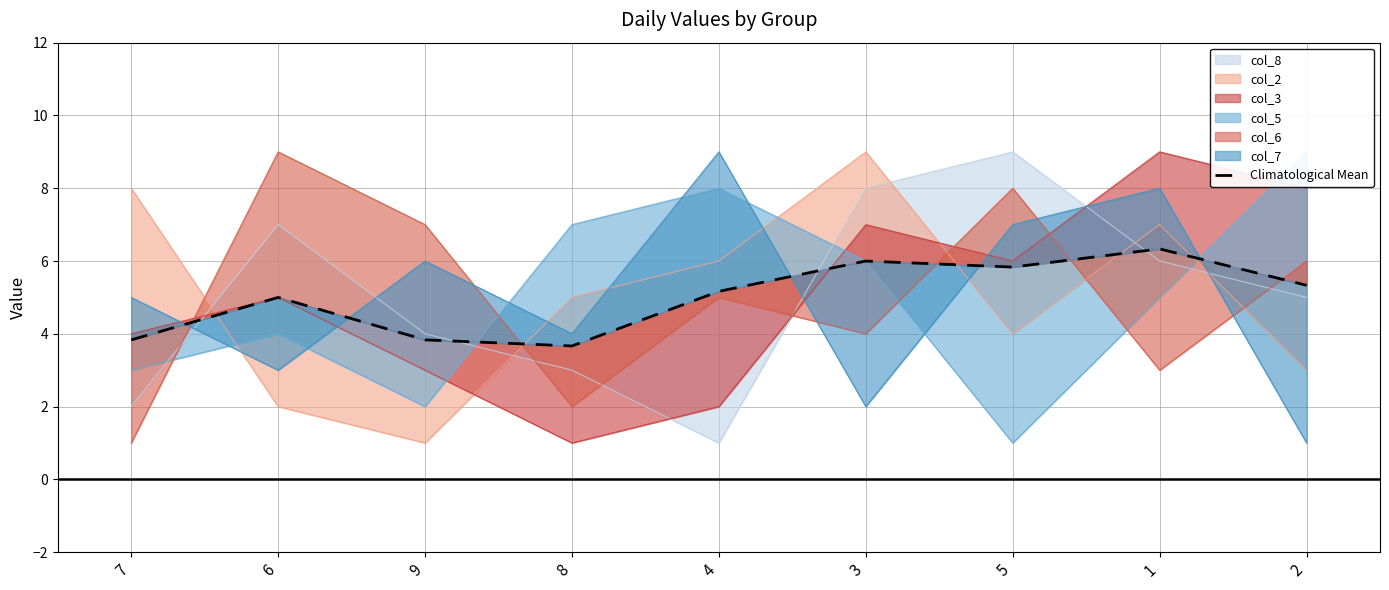

What is the sum of all values?

45.0